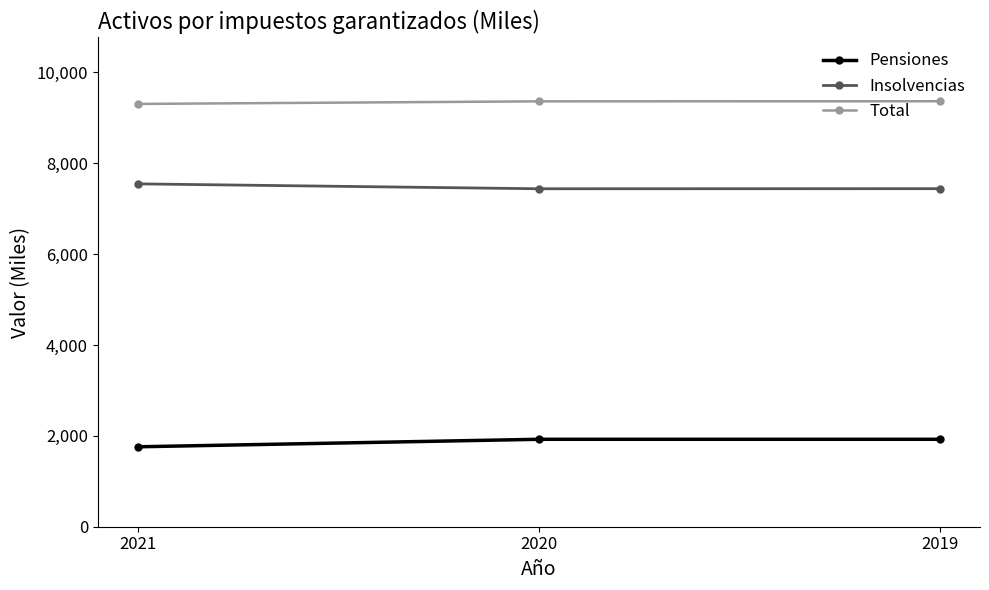

Is the value of Insolvencias at 2019 greater than the value of Pensiones at 2020?

Yes